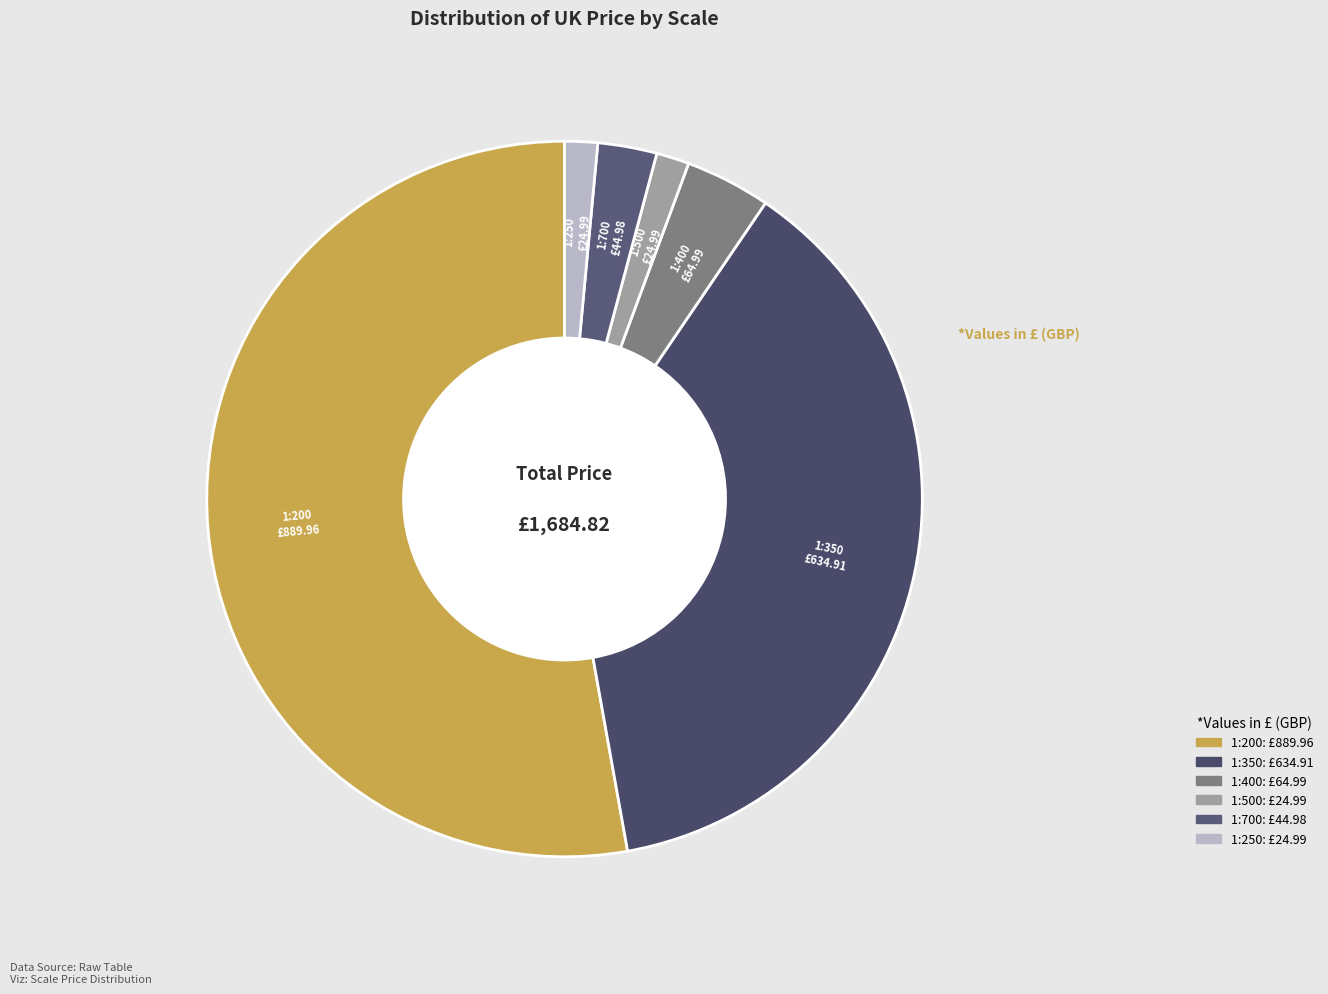

Between 1:200 and 1:250, which is larger?

1:200